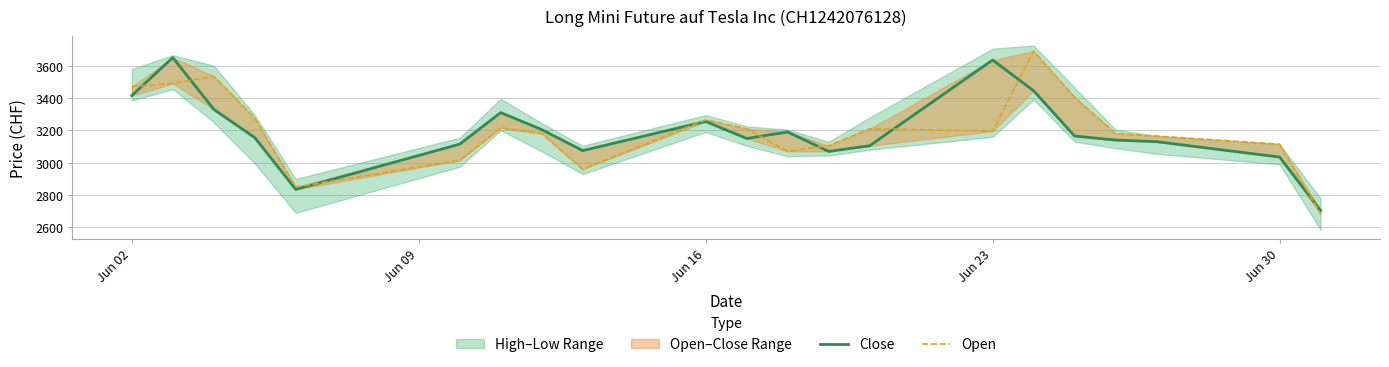

Which has a higher value, Jun 16 or Jun 23?

Jun 16